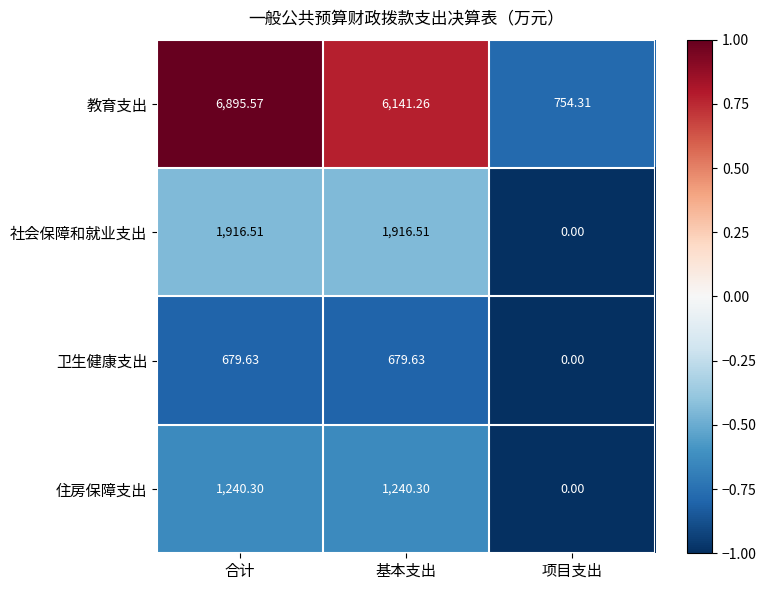

Rank the series by their maximum value, from lowest to highest.

卫生健康支出, 住房保障支出, 社会保障和就业支出, 教育支出